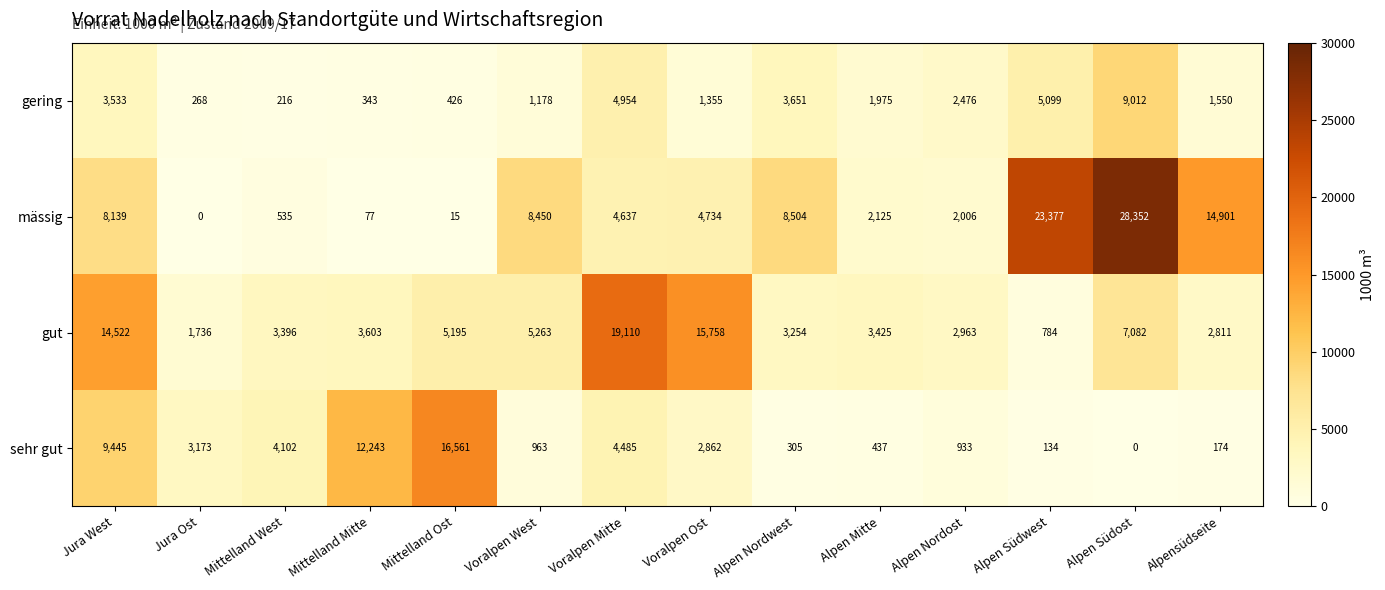

What is the total value across all series at Alpen Mitte?

7962